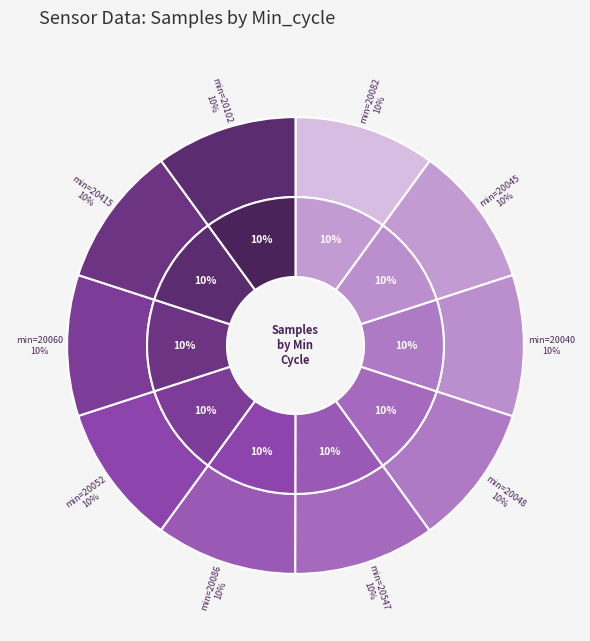

Is the sum of 20060 and 20048 greater than half?

No